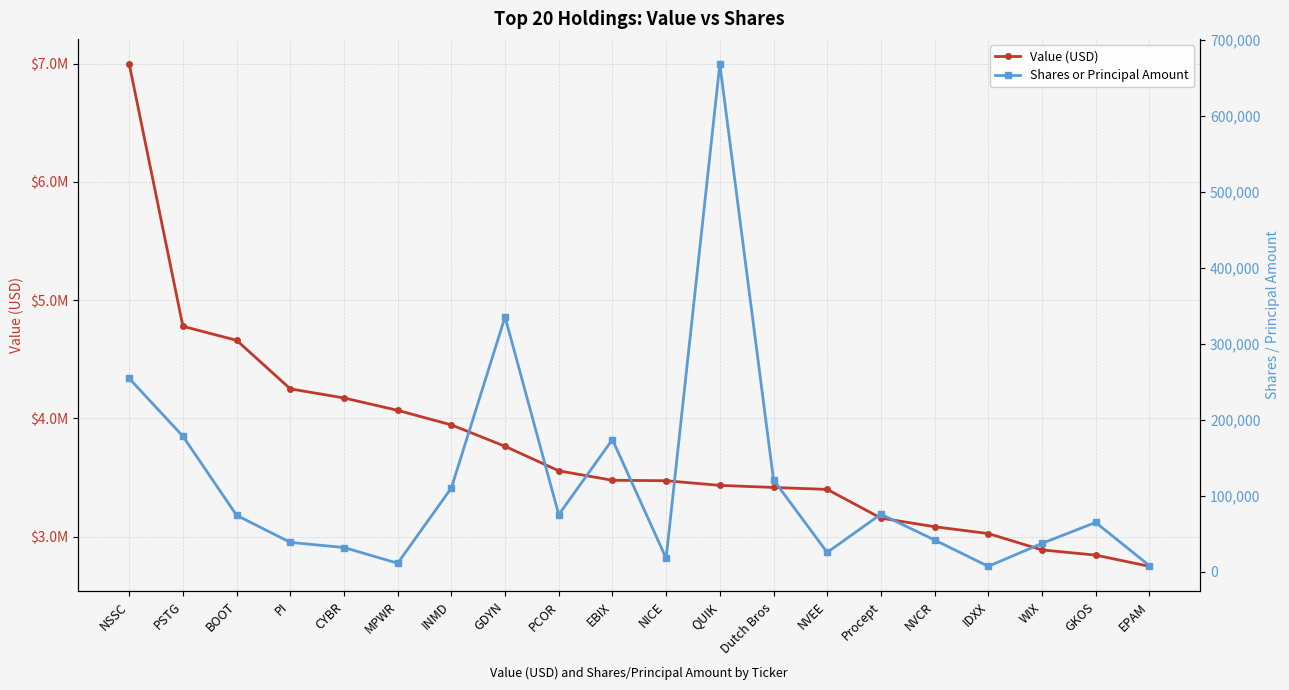

Between QUIK and NVCR, which is larger?

QUIK